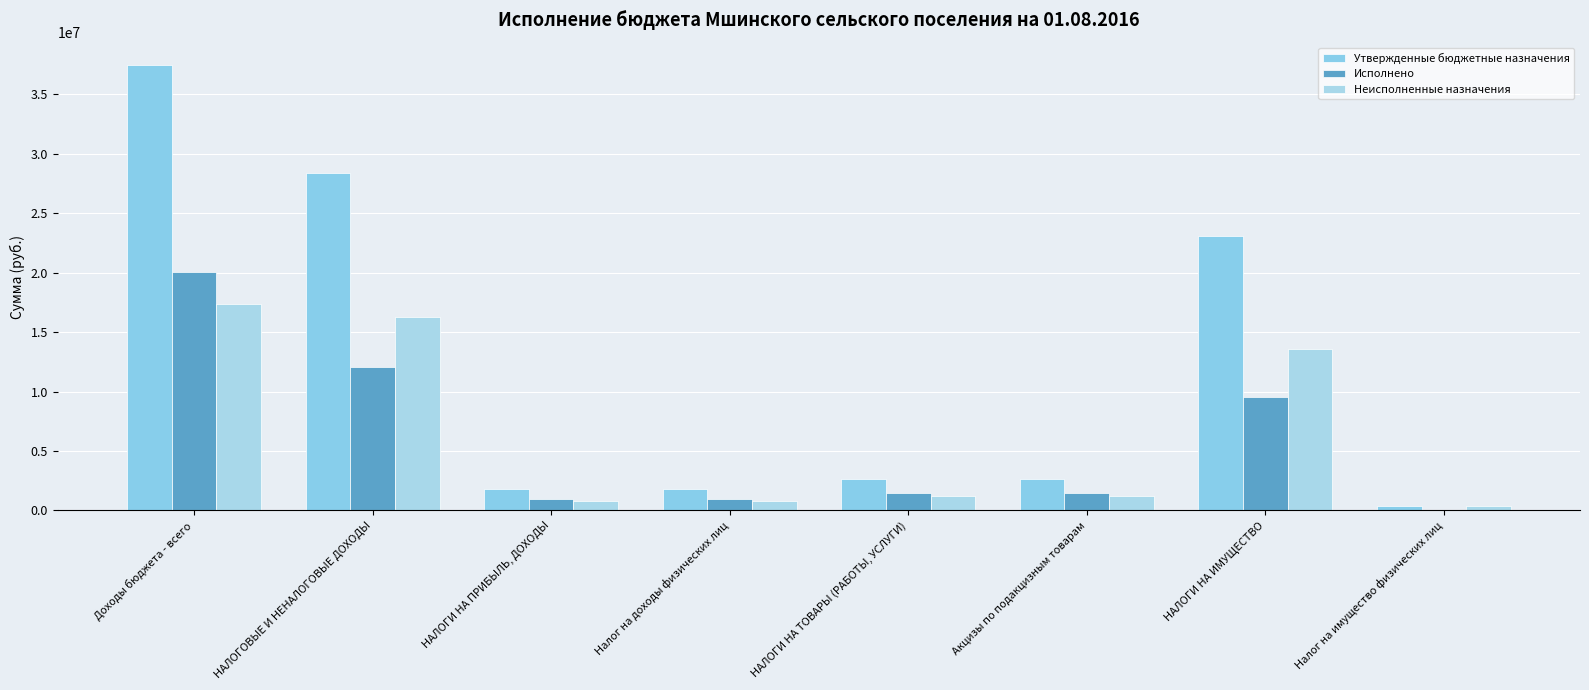

True or false: Исполнено has a value of 9537208.9 at НАЛОГИ НА ИМУЩЕСТВО.

True